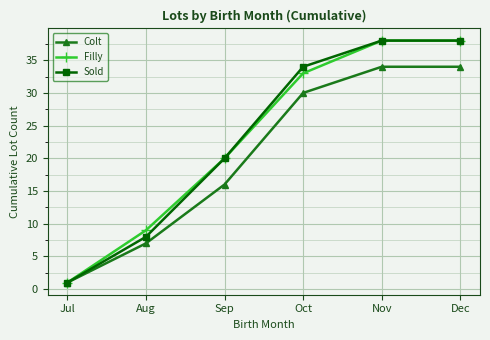

What are all the series names shown in the legend?

Colt, Filly, Sold